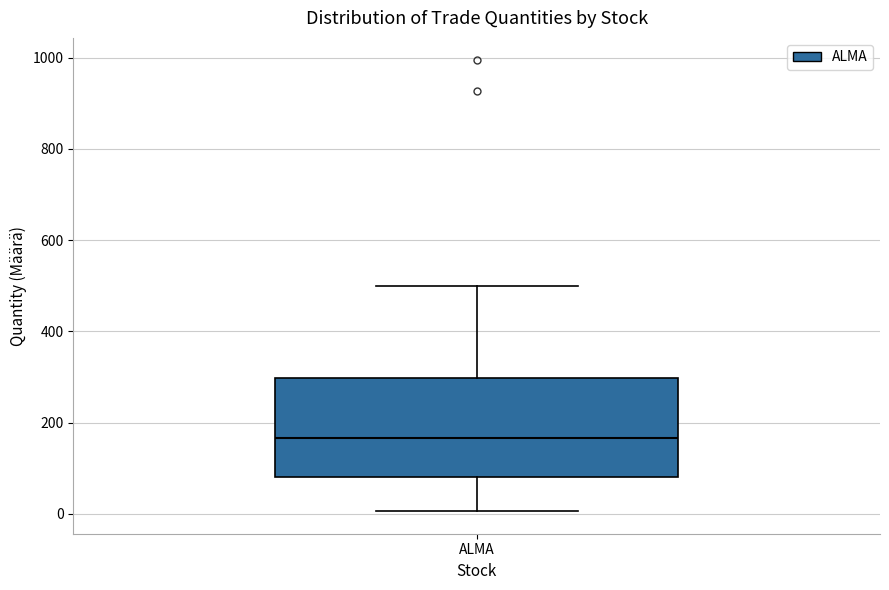

Where does the upper whisker of the box for ALMA end on the y-axis? The values are not printed on the chart, so give them approximately, as read against the axis.

500